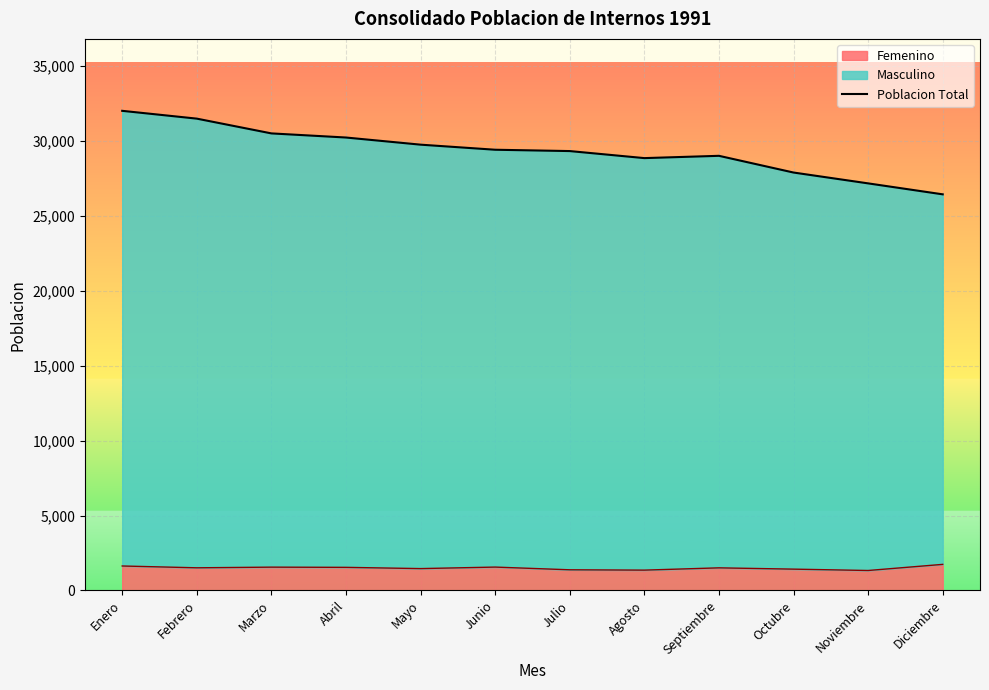

Reading left to right, transcribe all the data shown in this chart.

32026	31505	30519	30244	29767	29428	29339	28869	29022	27906	27182	26450